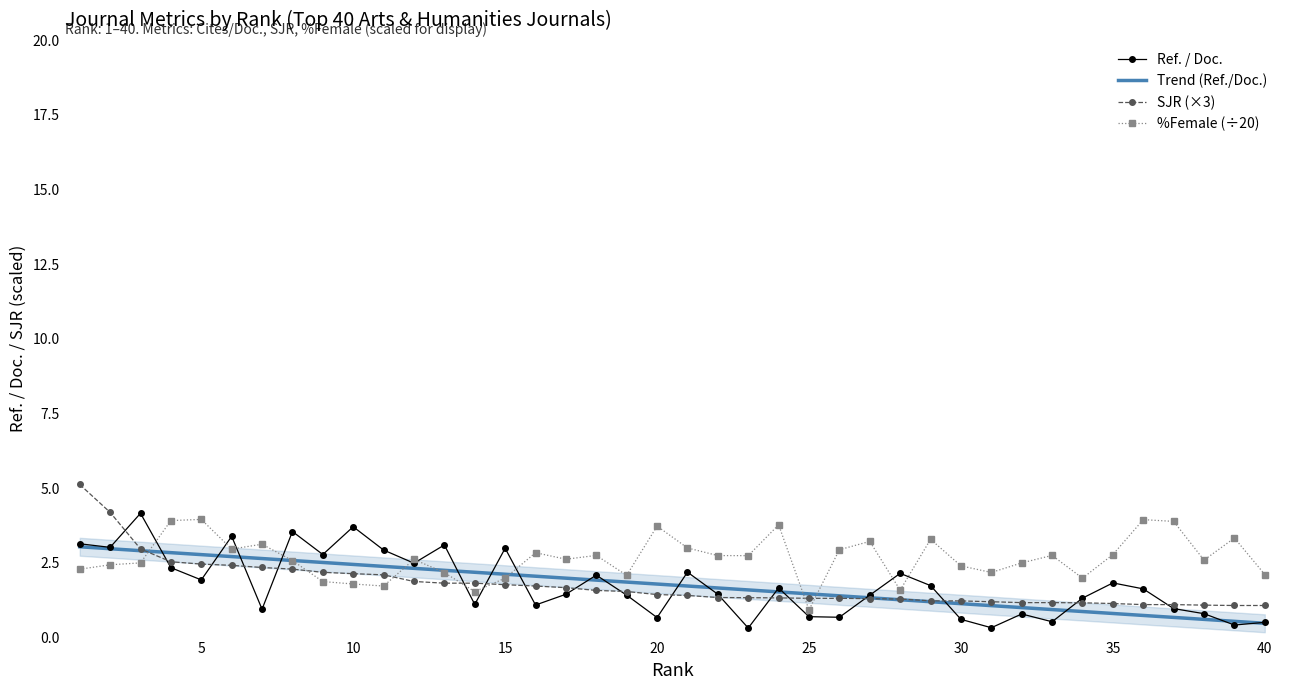

Is it true that Ref. / Doc. equals 0.4 at 20?

False